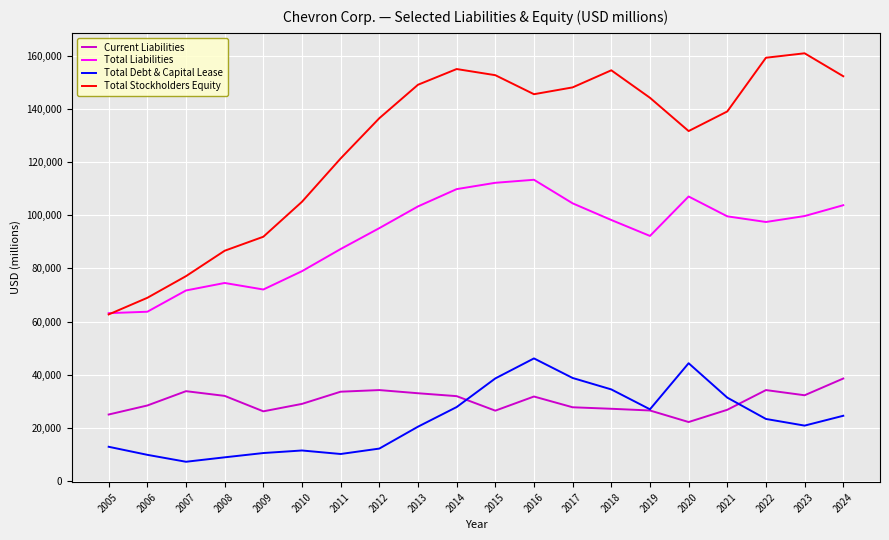

Which series changed the most between 2018 and 2023?

Total Debt & Capital Lease